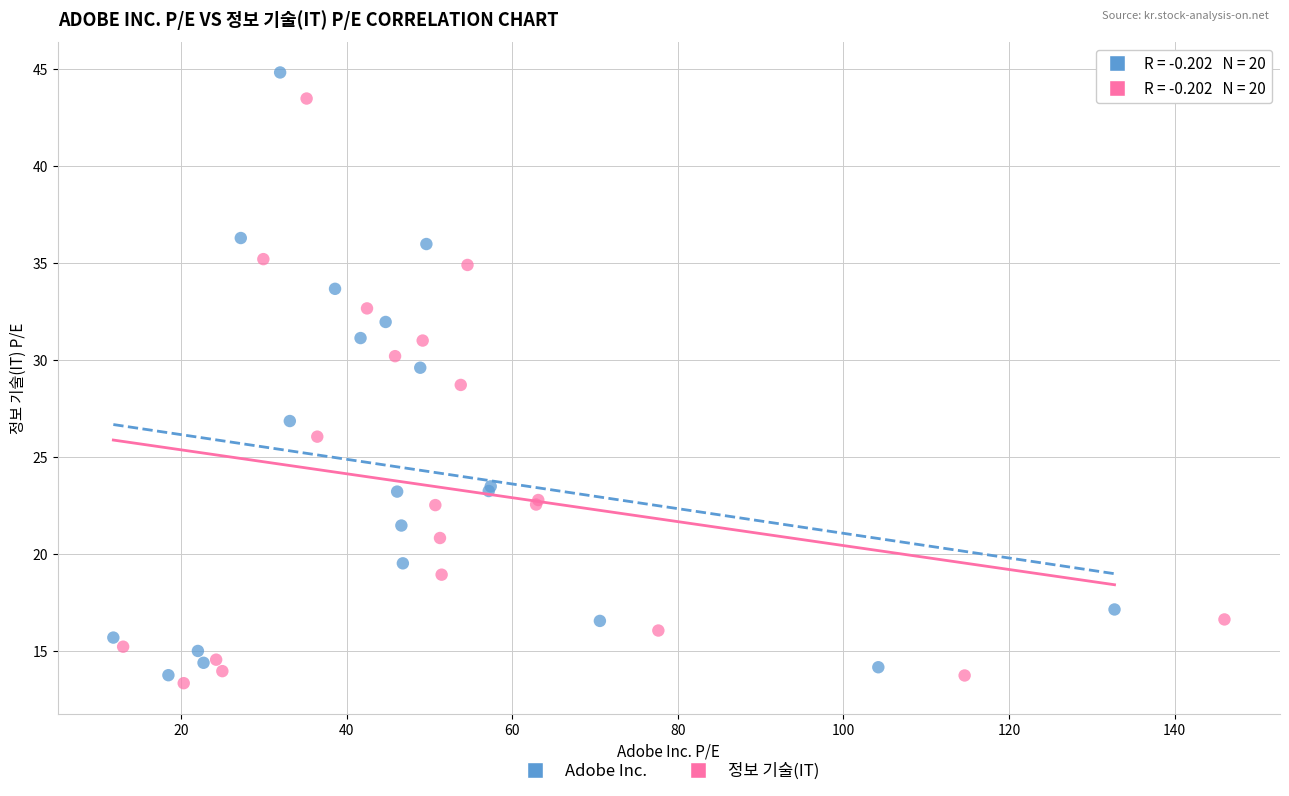

Which series contains the highest Y value?

Adobe Inc.